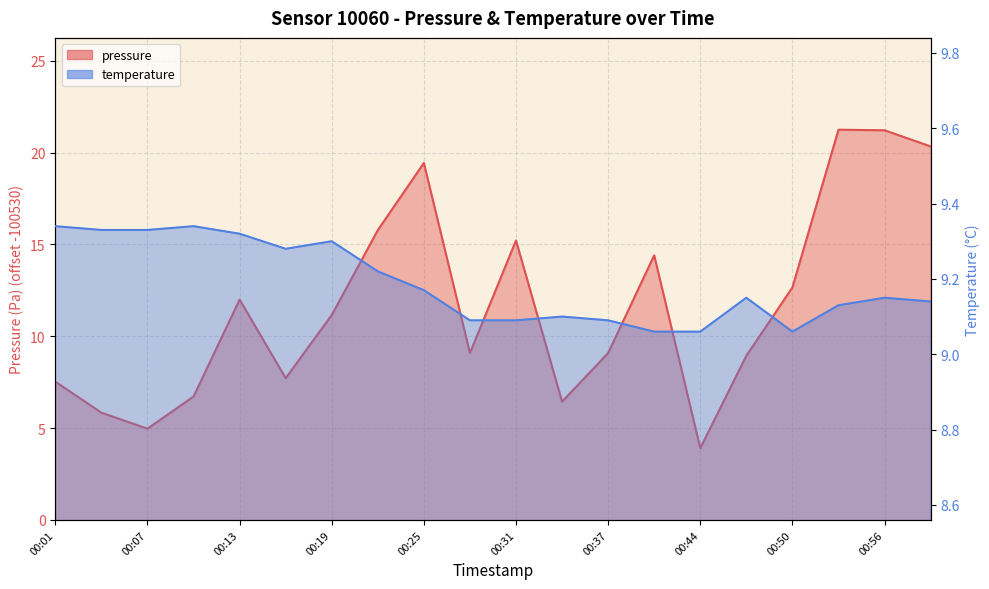

The value of temperature at 00:50 is 14.7. True or false?

False